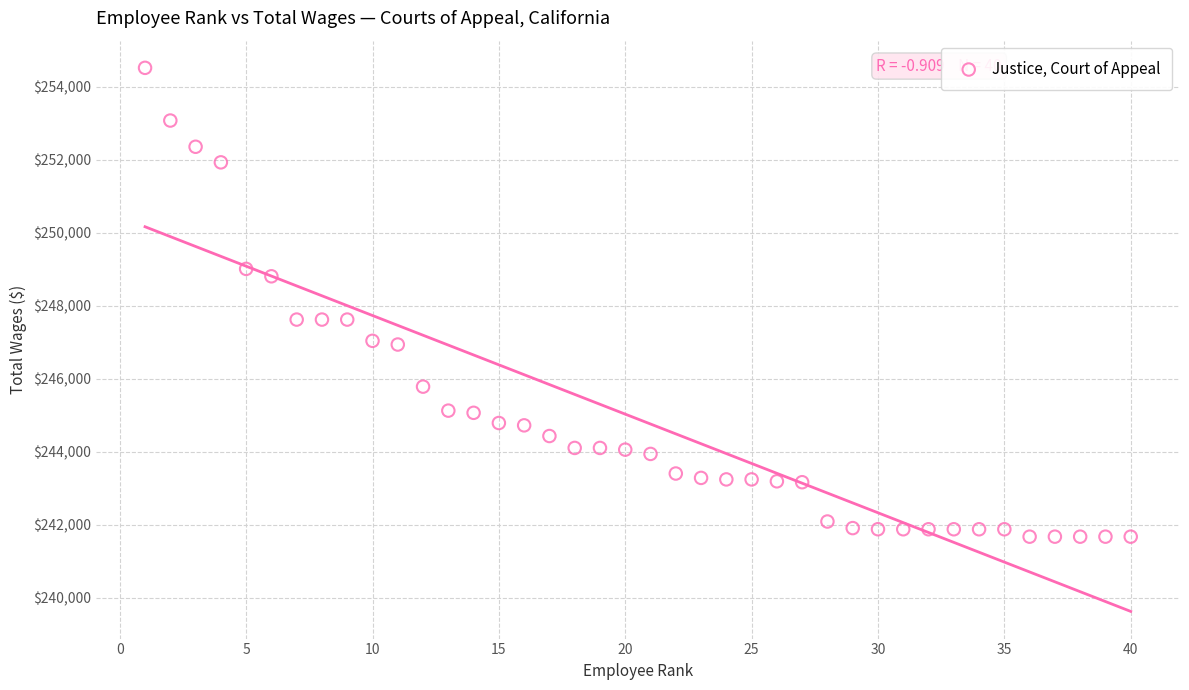

What is the range of X values (max minus min)?

39.0